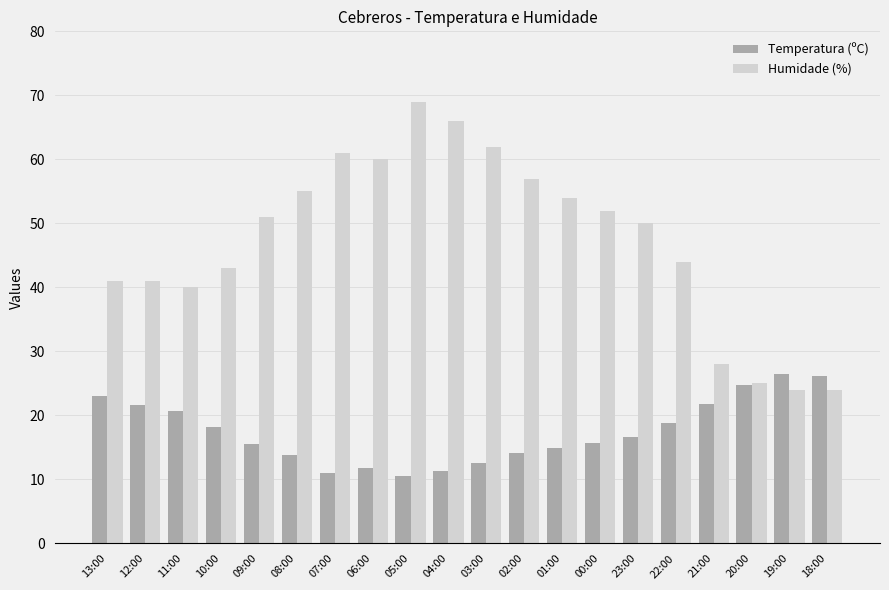

Rank the series at 22:00 from lowest to highest value.

Temperatura (ºC), Humidade (%)